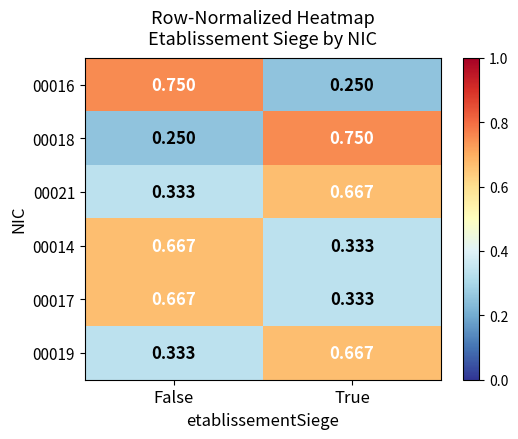

At which label does 00021 reach its minimum?

False